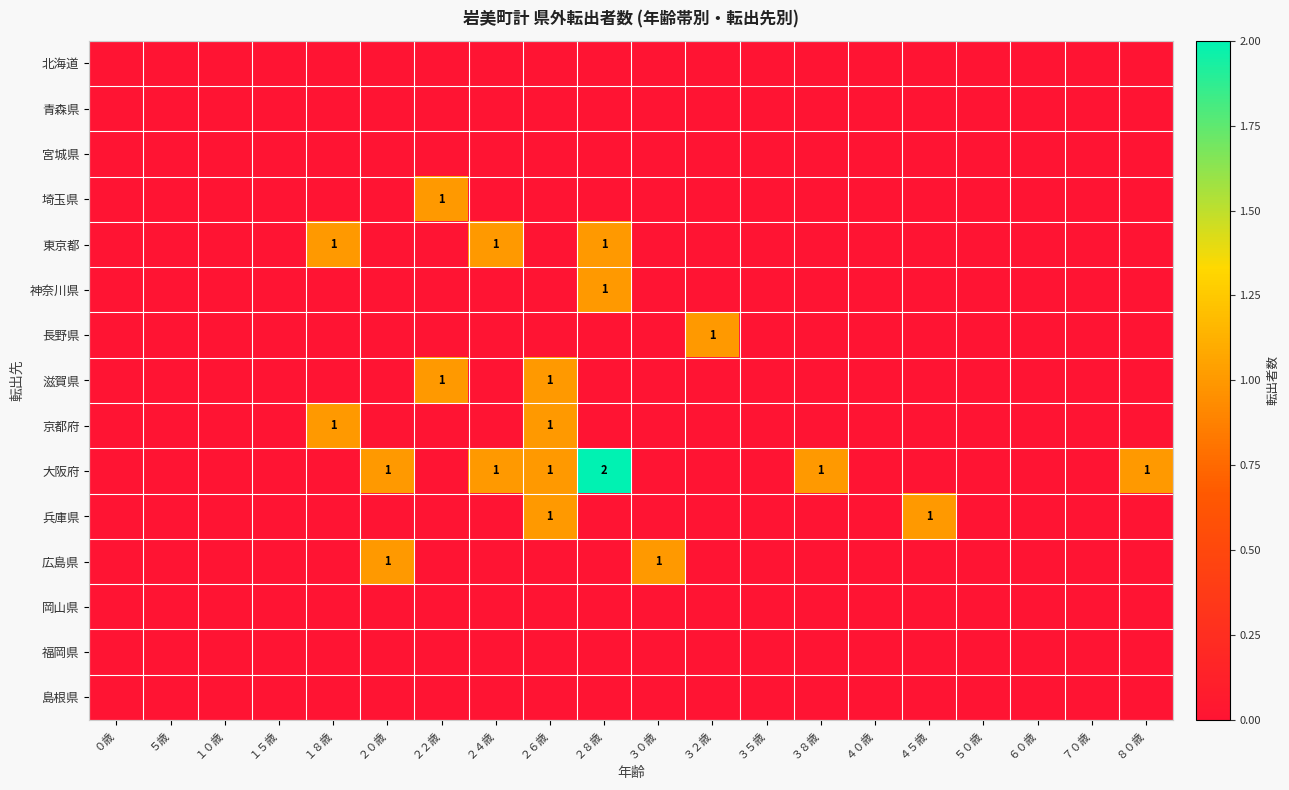

At which label does 宮城県 reach its peak?

０歳